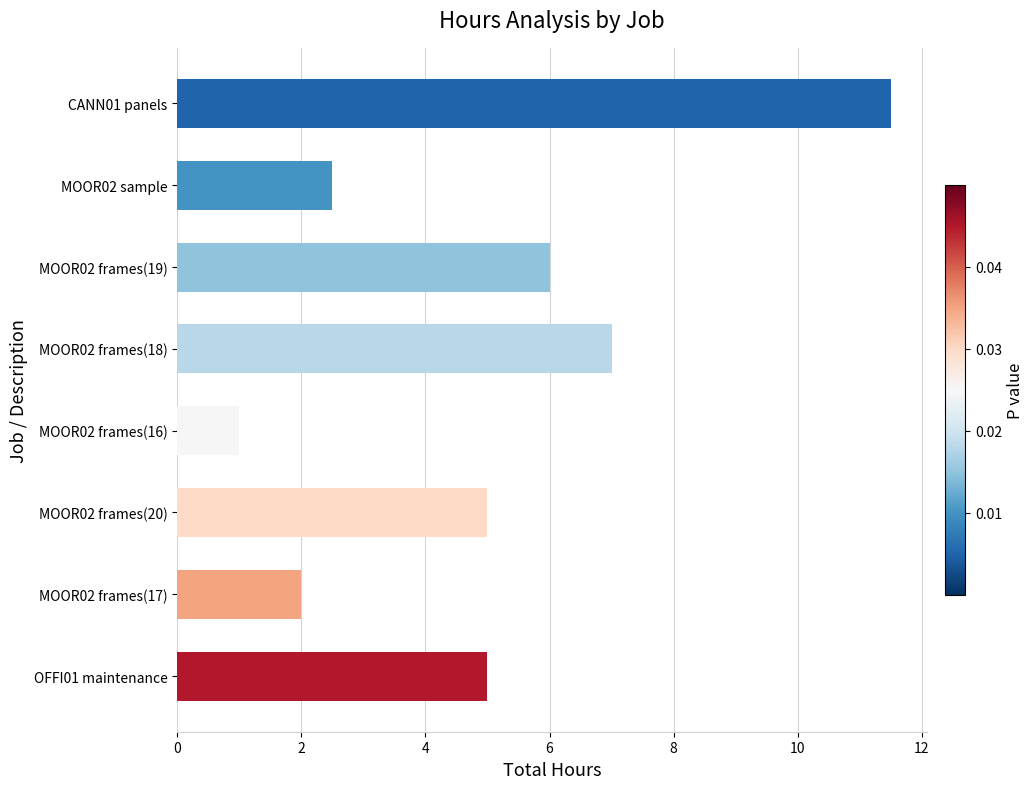

How many distinct data groups are displayed?

1